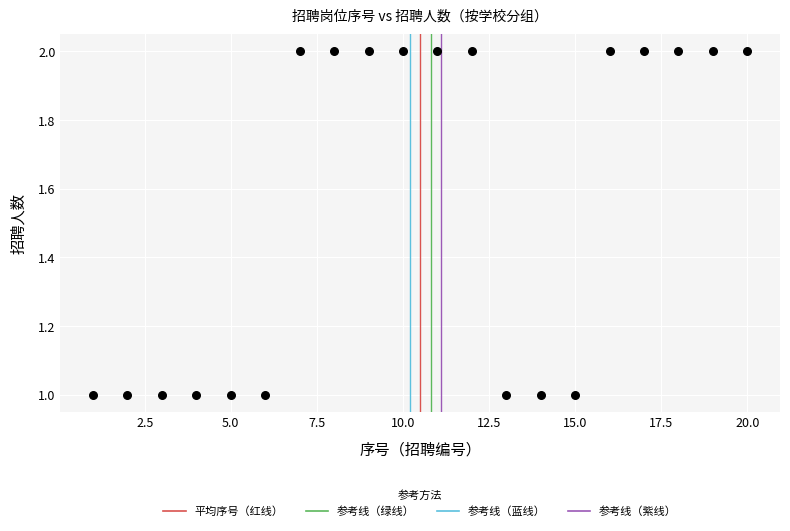

Count the number of points in this scatter plot.

20